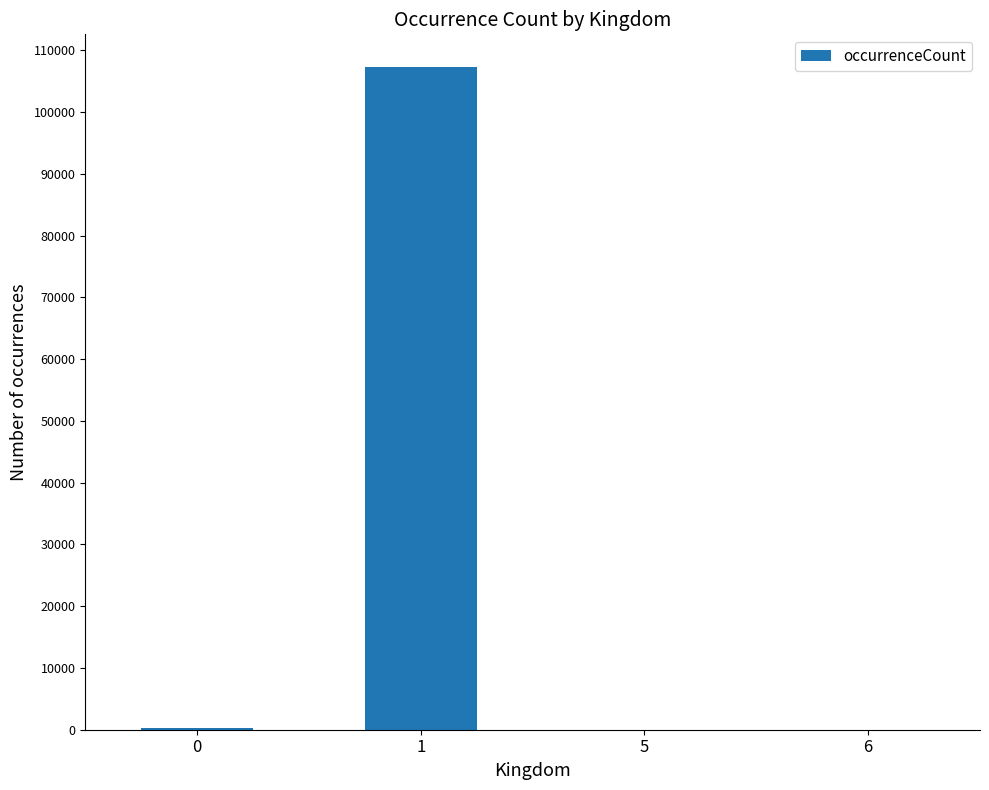

Reading left to right, what are all the values shown in this chart?

328	107203	18	8